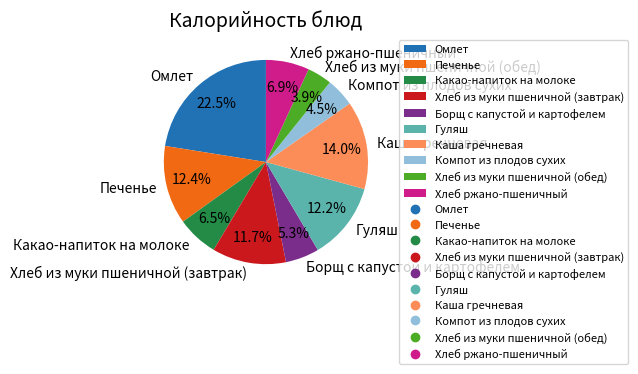

To the nearest percent, what is the average slice percentage?

10%